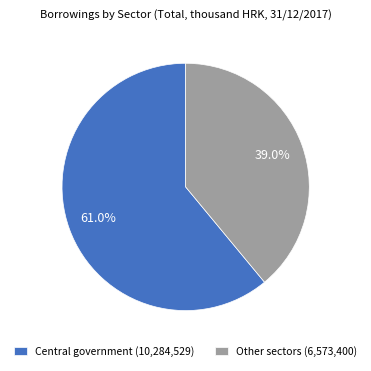

What is the total percentage of Other sectors (6,573,400) and Central government (10,284,529)?

100.0%